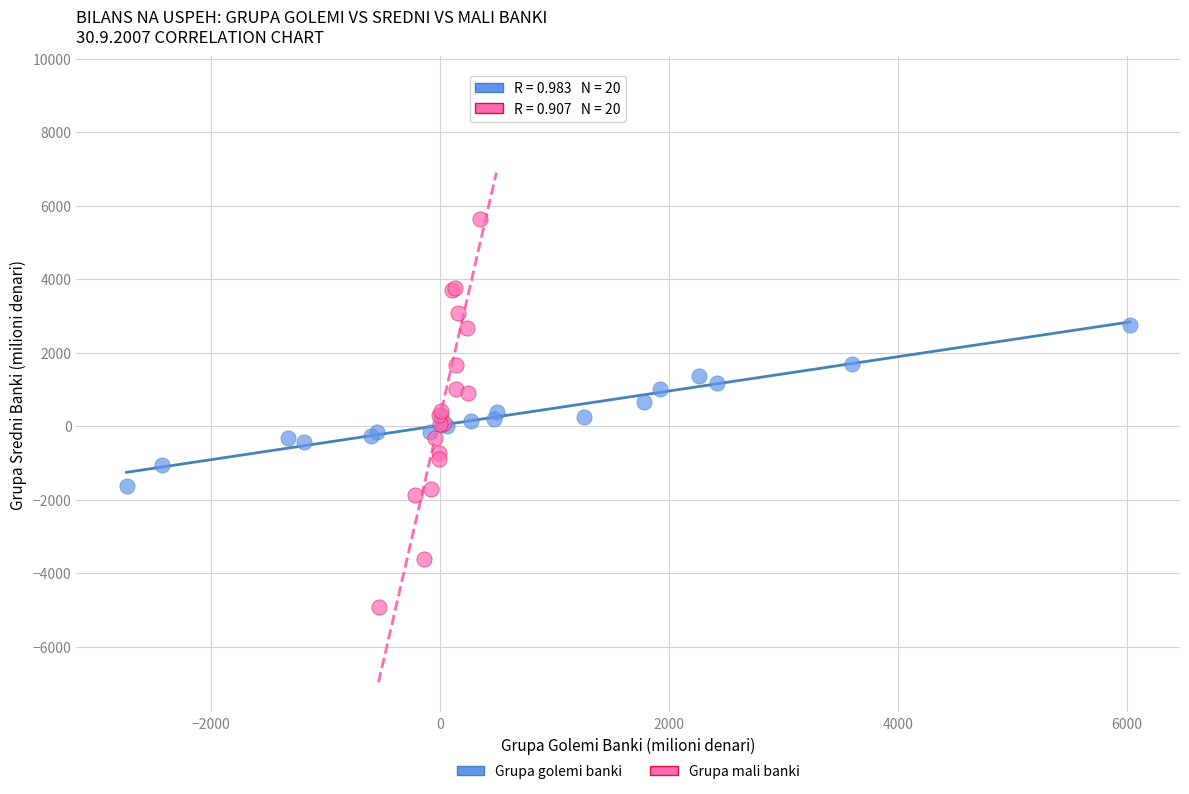

Which series reaches the minimum Y coordinate?

Grupa mali banki